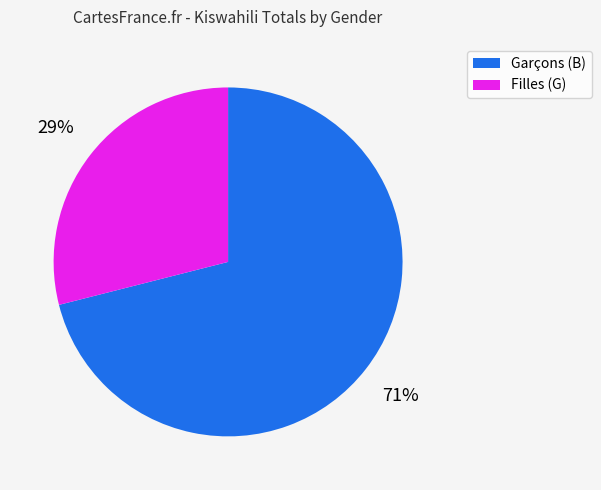

Approximately how many times larger is the value at Filles (G) compared to Garçons (B)?

0.4